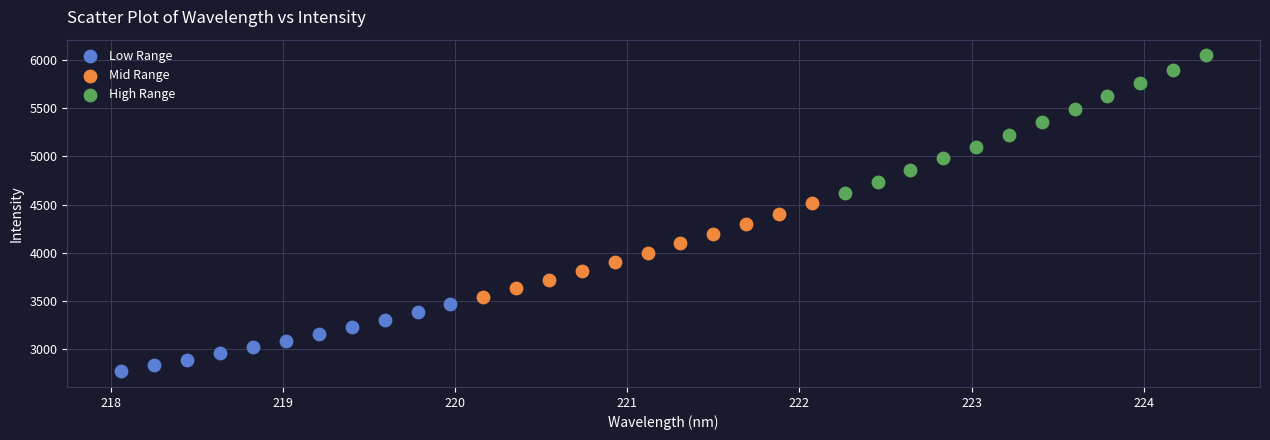

Which series reaches the minimum Y coordinate?

Low Range